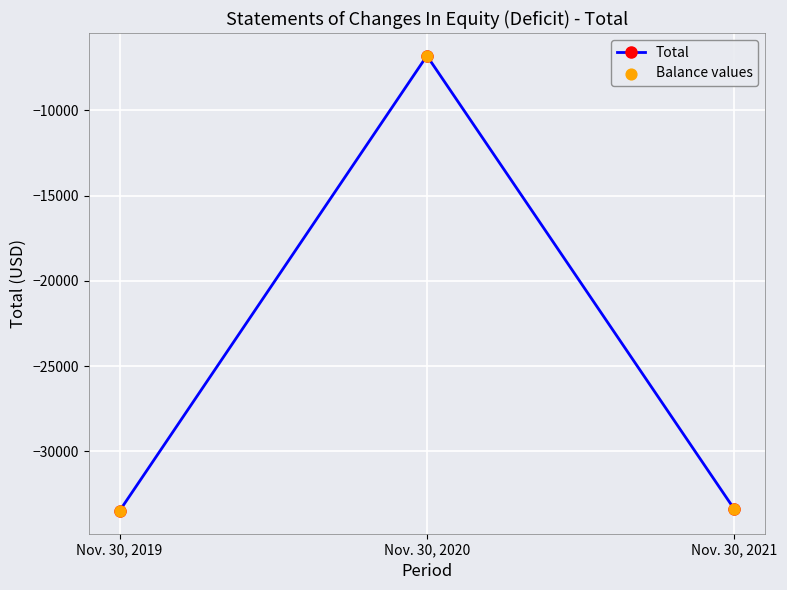

Between Nov. 30, 2019 and Nov. 30, 2020, which is larger?

Nov. 30, 2020